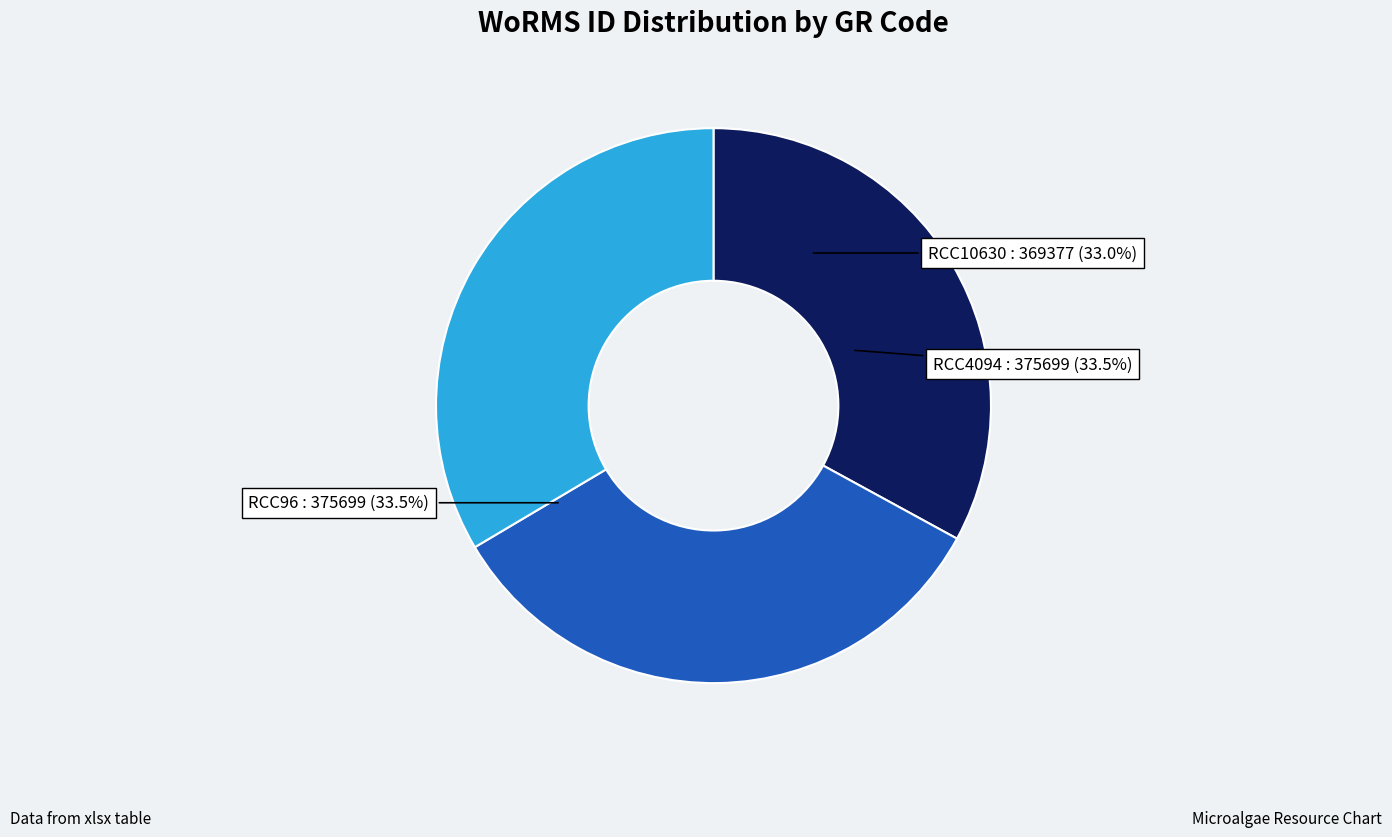

Combined, what portion of the pie is RCC10630 and RCC96?

66.5%